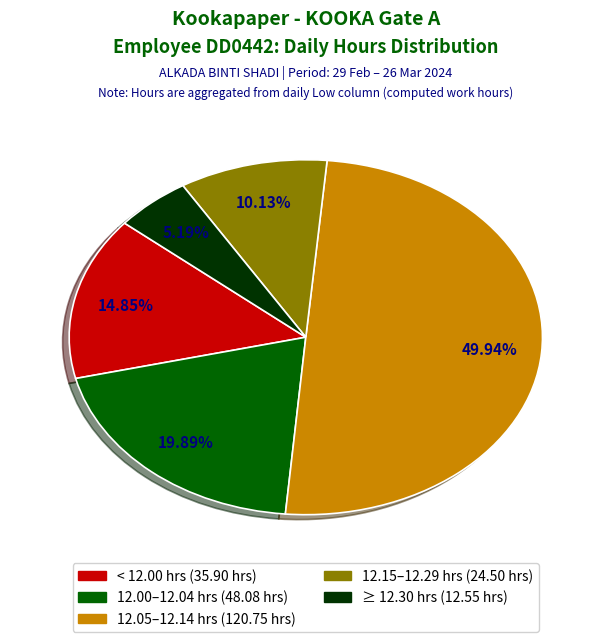

How many slices are in this pie chart?

5